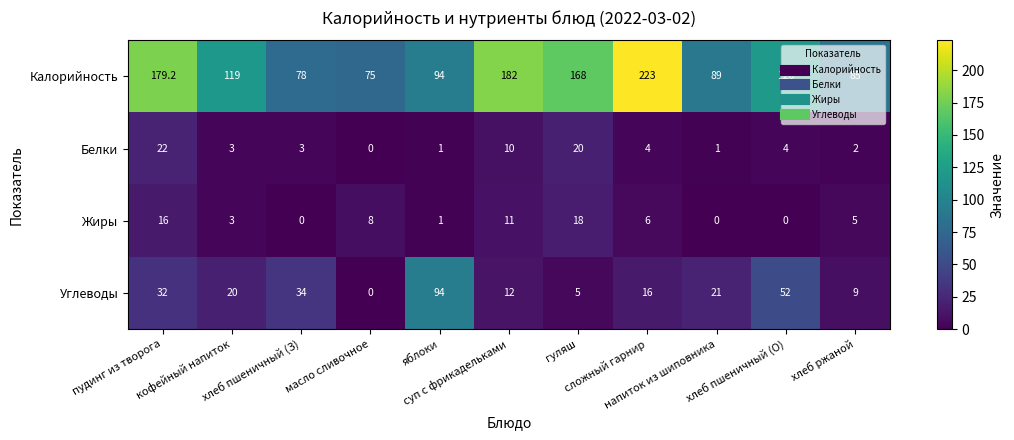

Which series has the largest total across all categories?

Калорийность